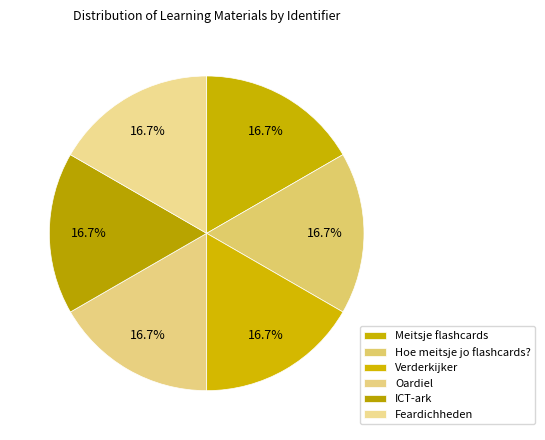

Does Meitsje flashcards account for over 50% of the chart?

No